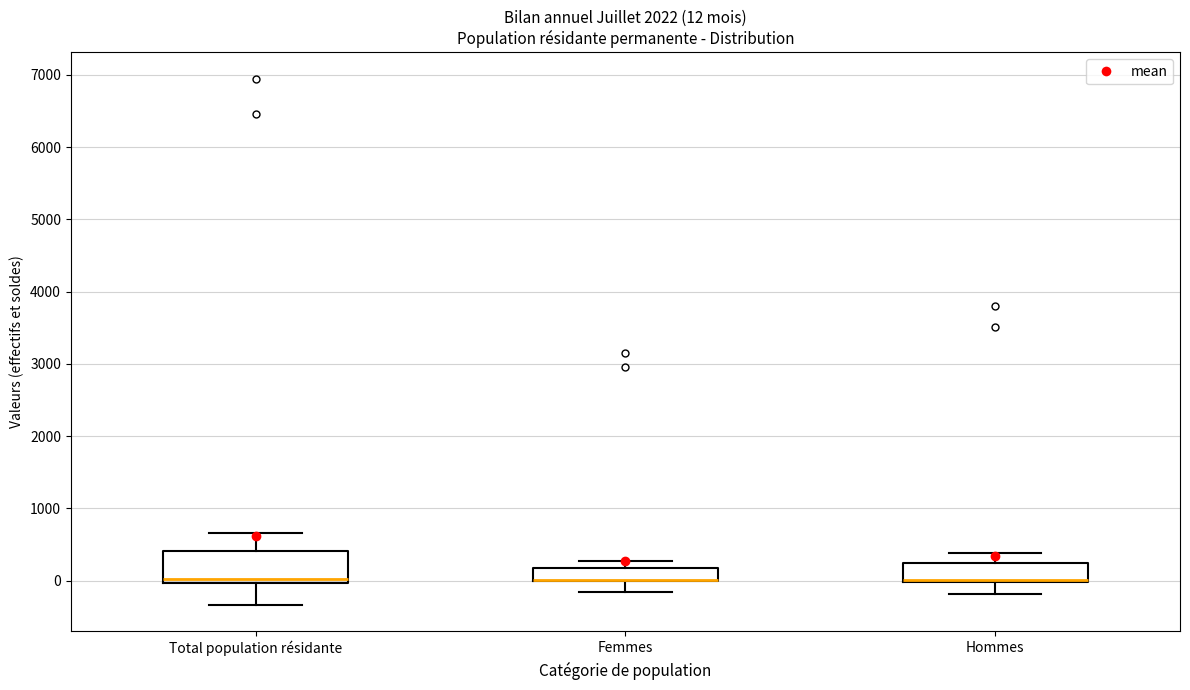

Comparing the boxes themselves (not the whiskers), which one is the tallest?

Total population résidante